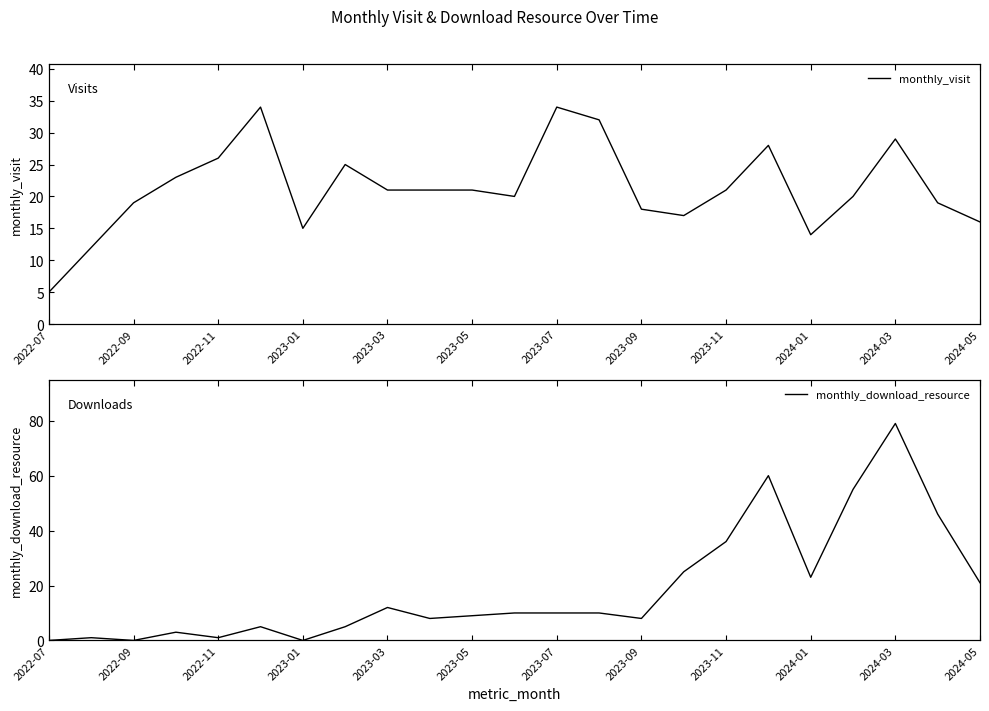

Is the value of monthly_download_resource at 2024-01 greater than the value of monthly_visit at 2024-05?

Yes